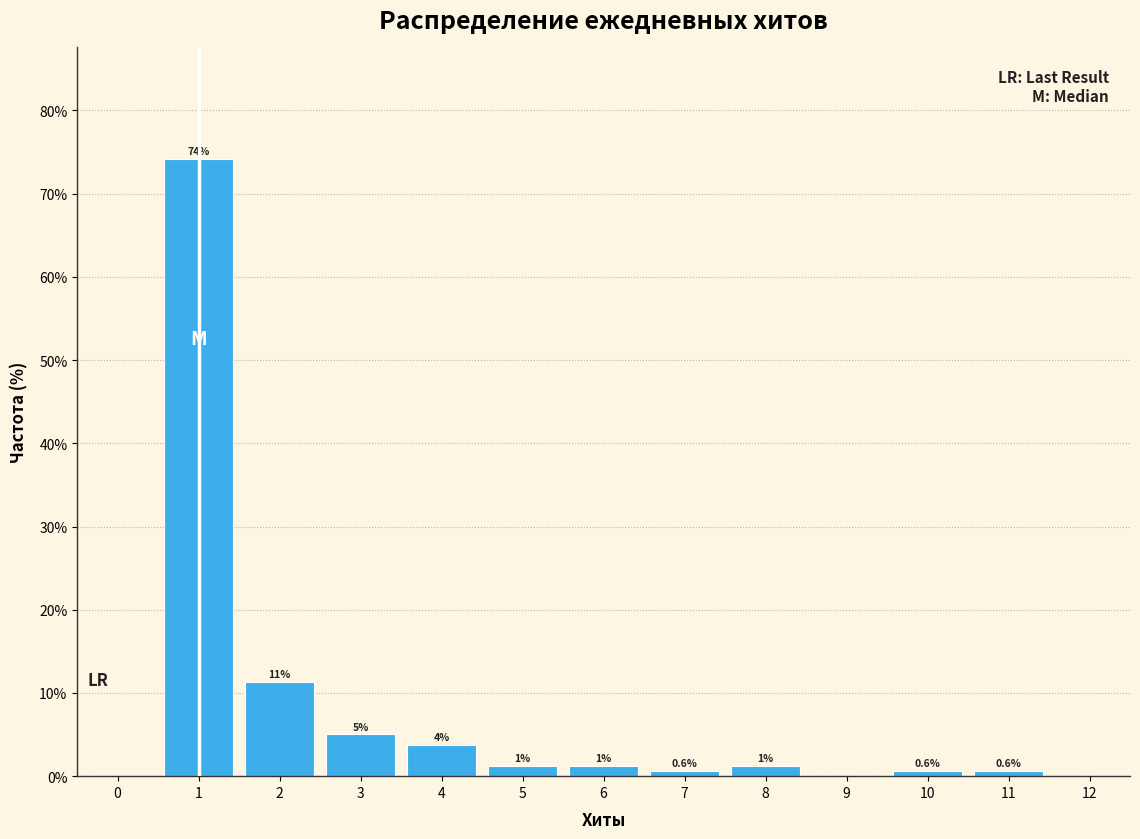

Over which range of the x-axis is the bar tallest?

0.5 to 1.5